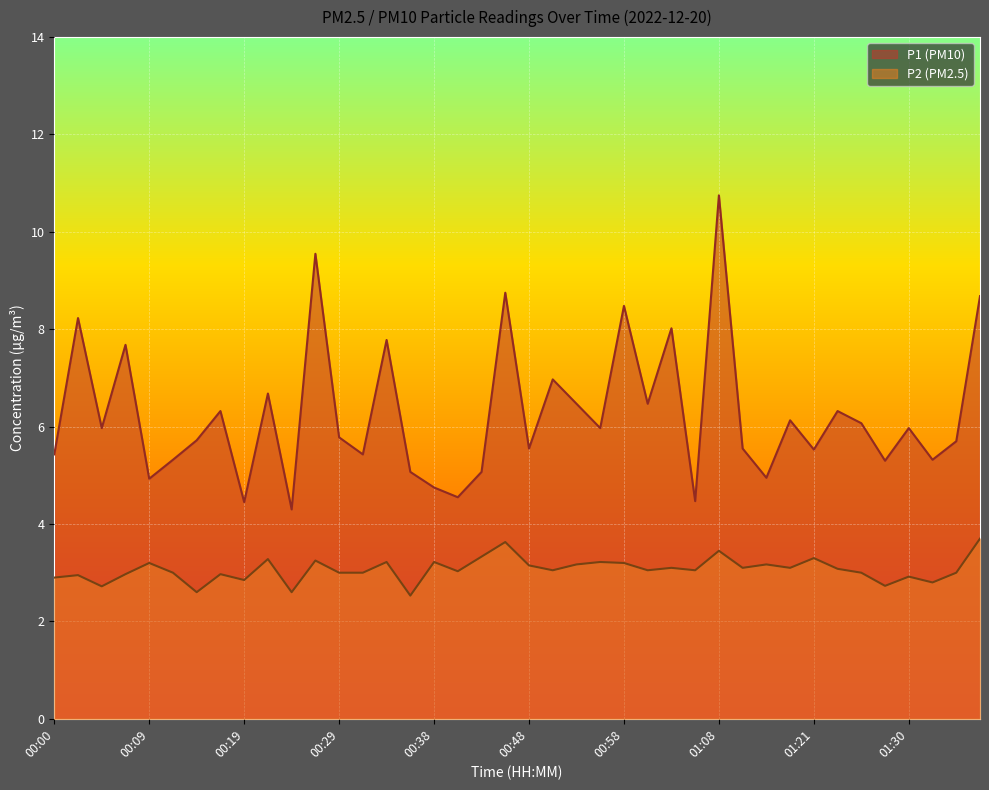

Does the chart display data point markers on the line(s)?

No